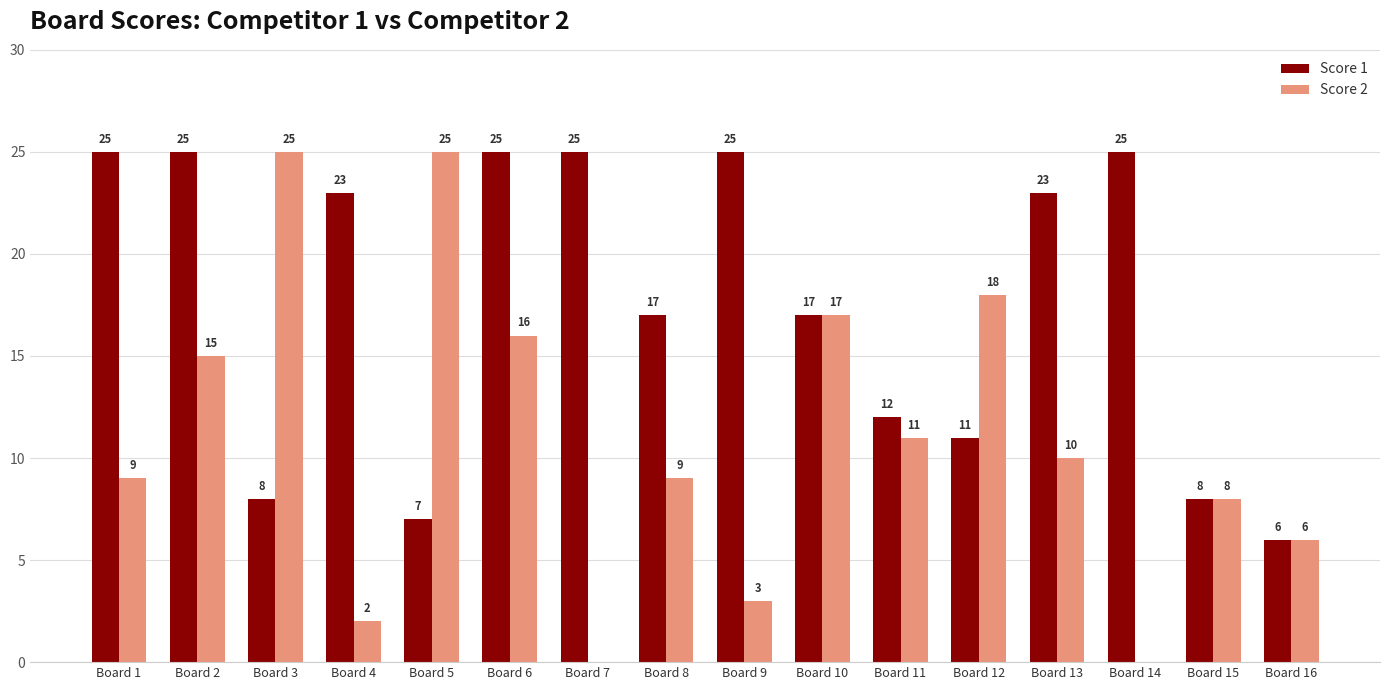

What is the sum of all Score 1 values?

282